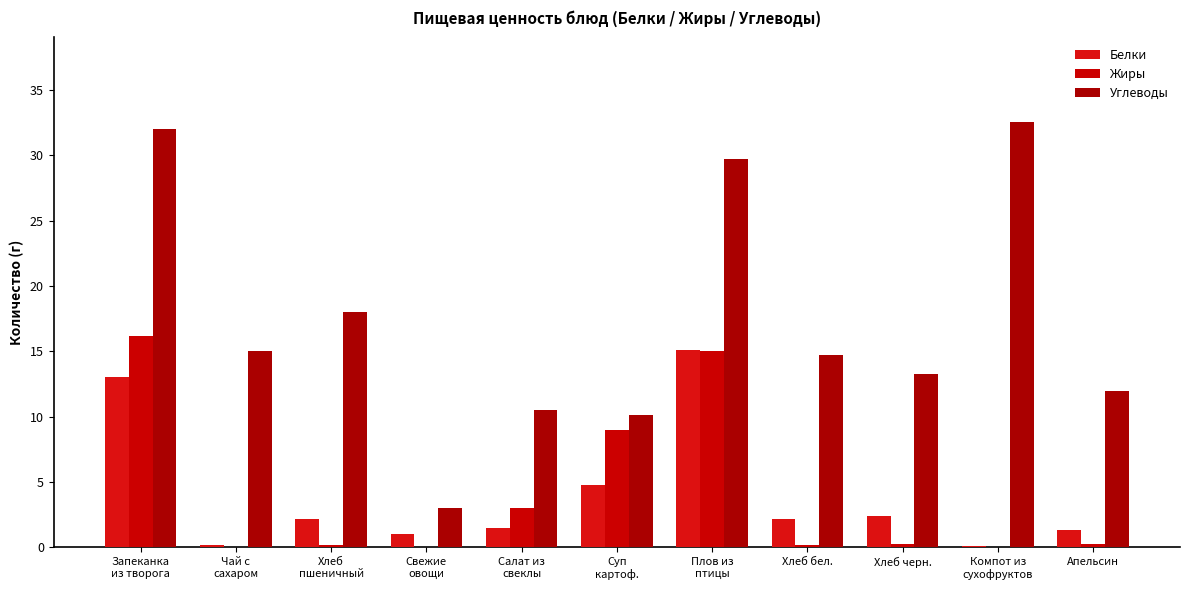

Does the chart contain stacked bars?

No